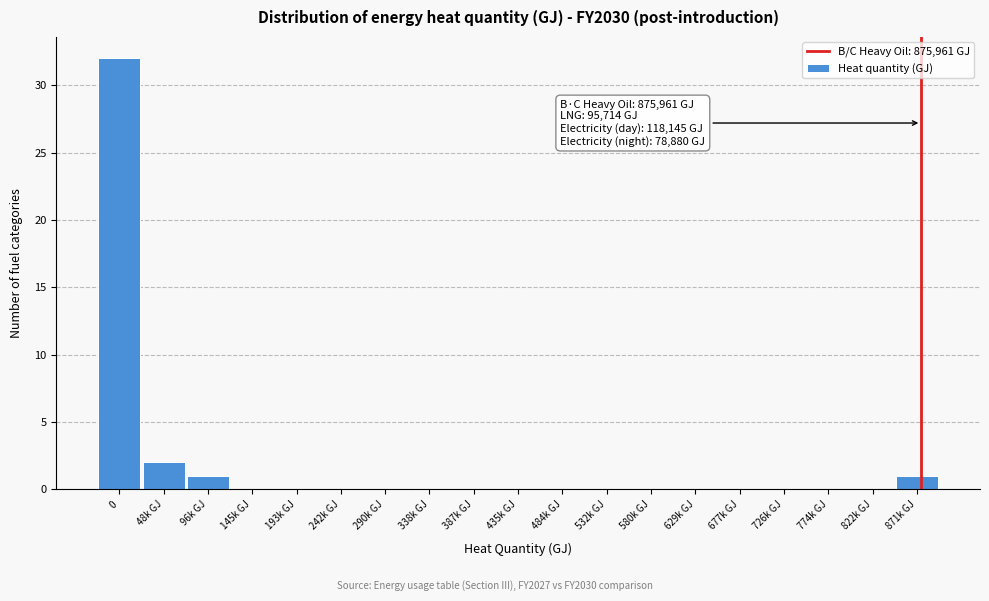

Reading left to right, extract all data points from this chart.

0=32	48k GJ=2	96k GJ=1	145k GJ=0	193k GJ=0	242k GJ=0	290k GJ=0	338k GJ=0	387k GJ=0	435k GJ=0	484k GJ=0	532k GJ=0	580k GJ=0	629k GJ=0	677k GJ=0	726k GJ=0	774k GJ=0	822k GJ=0	871k GJ=1